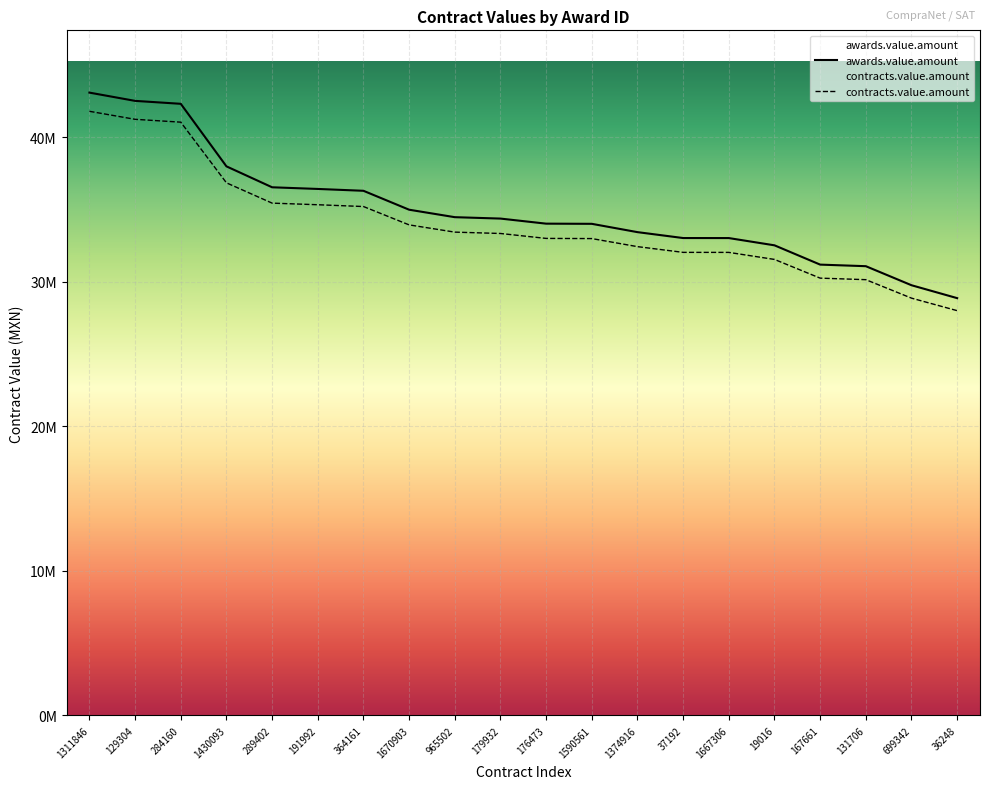

What is the sum of the awards.value.amount values at 167661 and 699342?

60972667.5